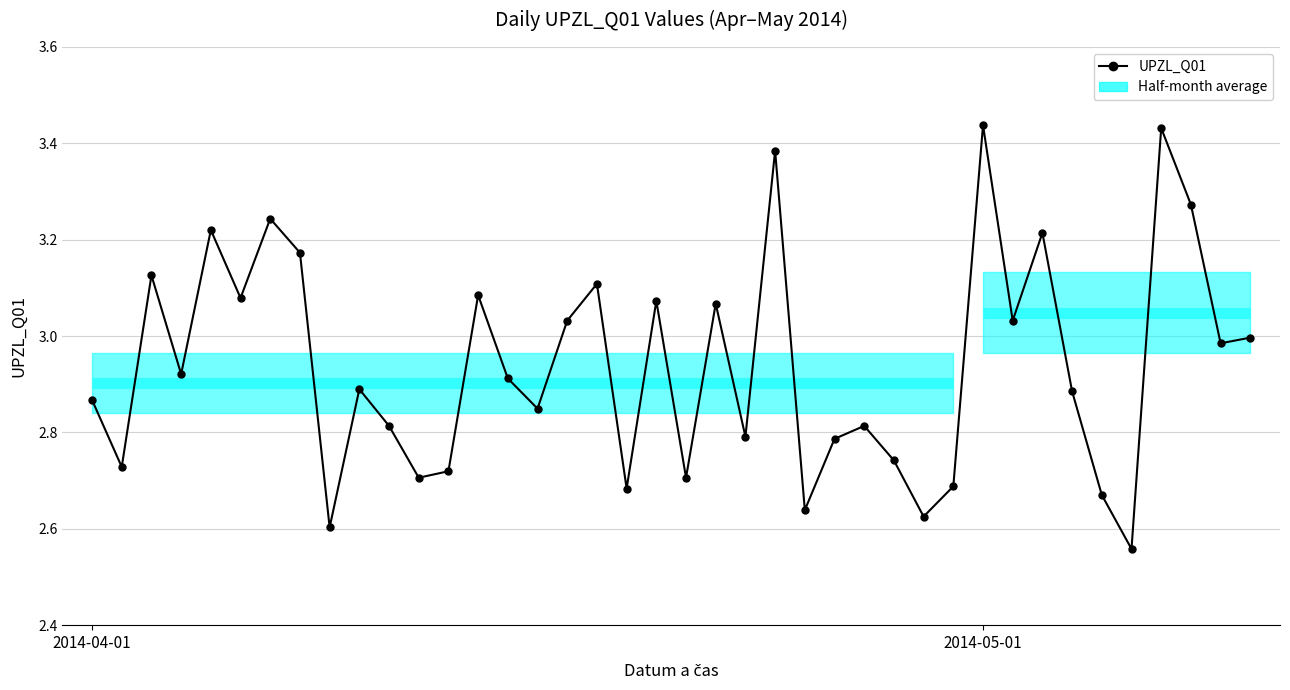

Rank the categories by value from highest to lowest.

30, 36, 23, 37, 6, 4, 32, 7, 2, 17, 13, 5, 19, 21, 16, 31, 39, 38, 3, 14, 9, 33, 2014-04-01, 15, 10, 26, 22, 25, 27, 2014-05-01, 12, 11, 20, 29, 18, 34, 24, 28, 8, 35